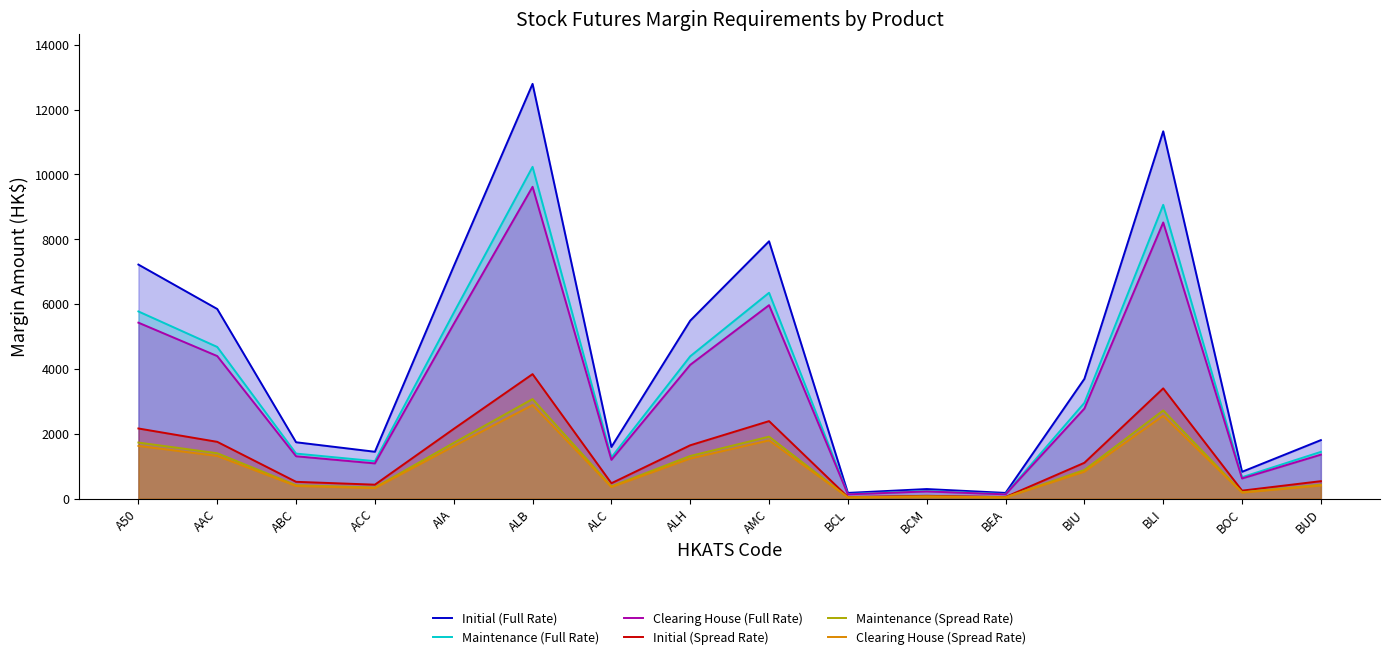

Which category has the highest value in the Clearing House (Spread Rate) series?

ALB